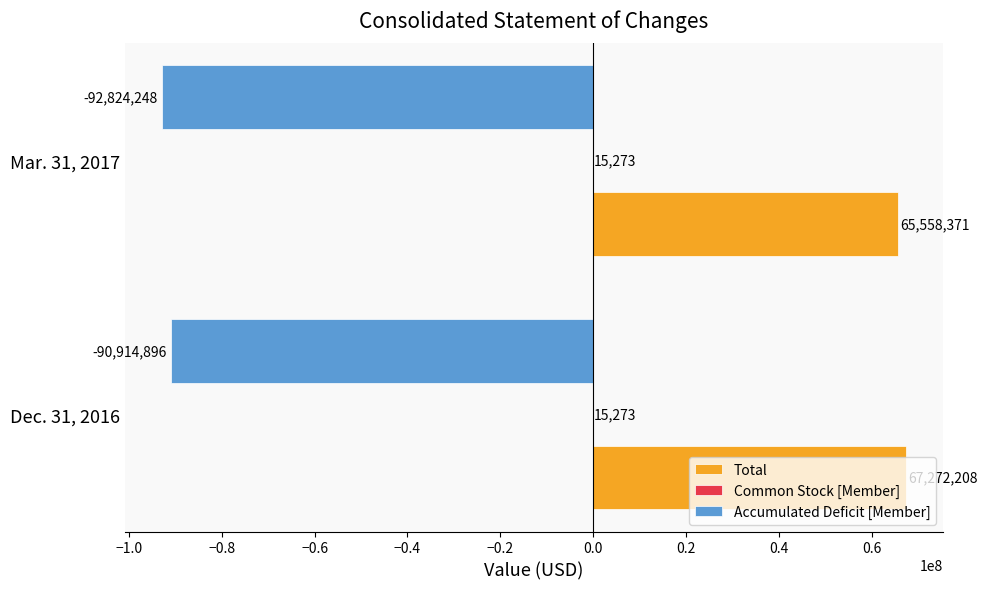

Between Dec. 31, 2016 and Mar. 31, 2017, which series saw the biggest shift?

Accumulated Deficit [Member]